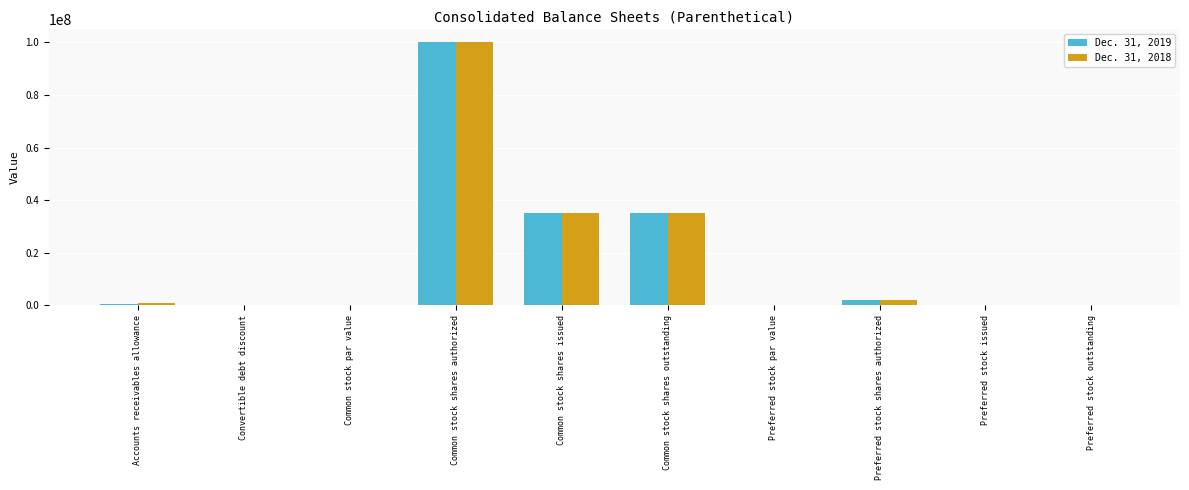

What is the greatest value displayed?

100000000.0